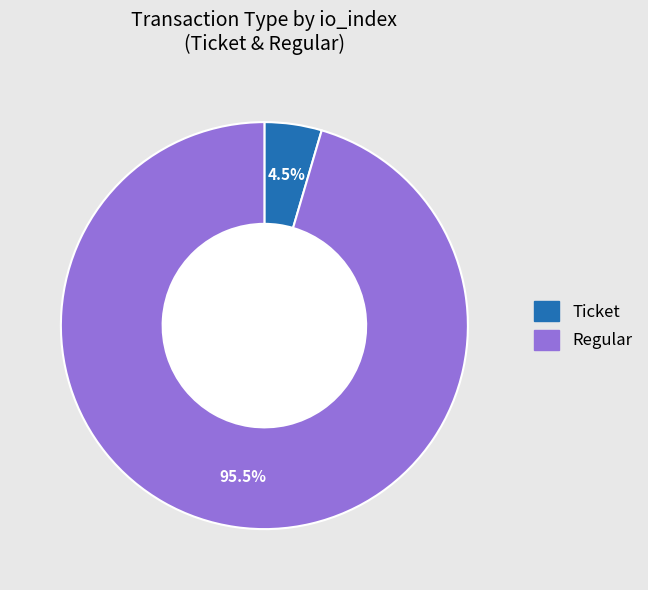

Count the number of slices in the pie.

2